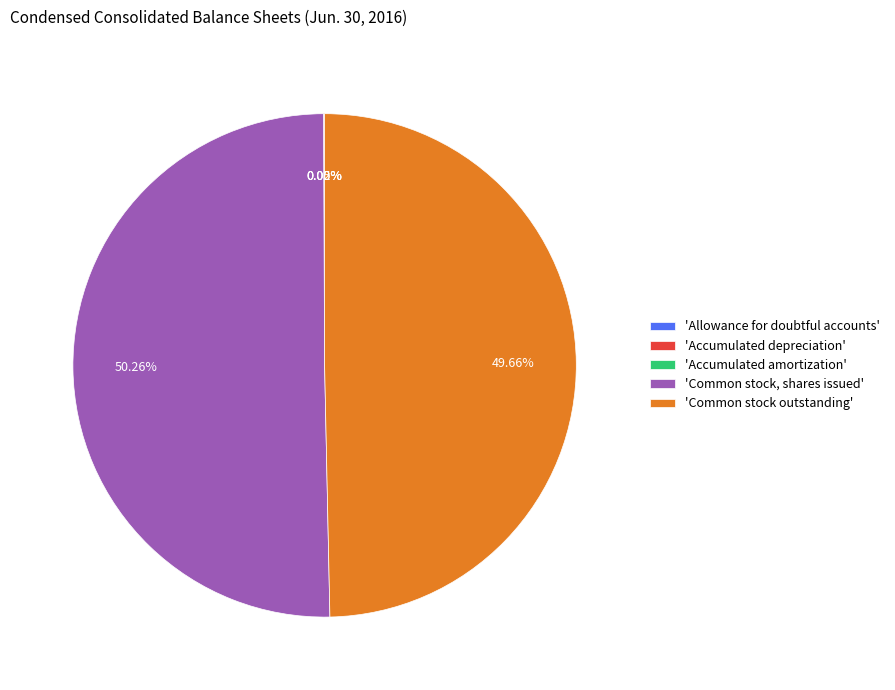

Which category accounts for the majority?

'Common stock, shares issued'